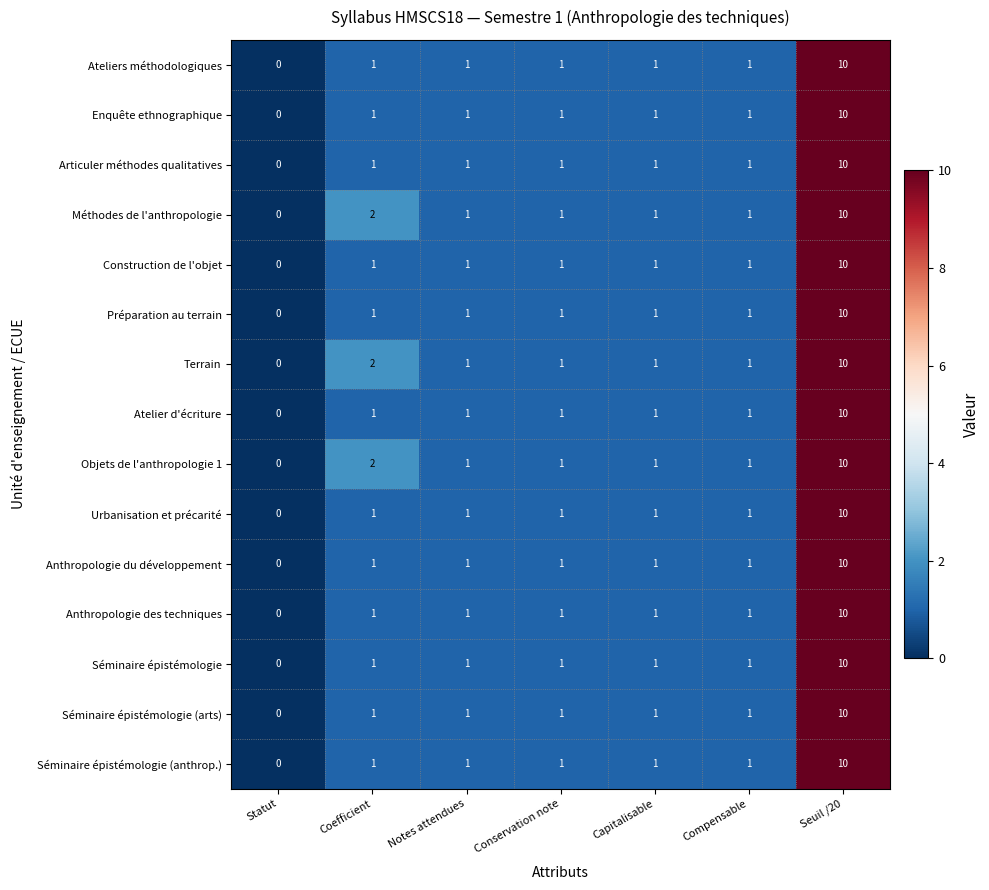

How many distinct data groups are displayed?

15